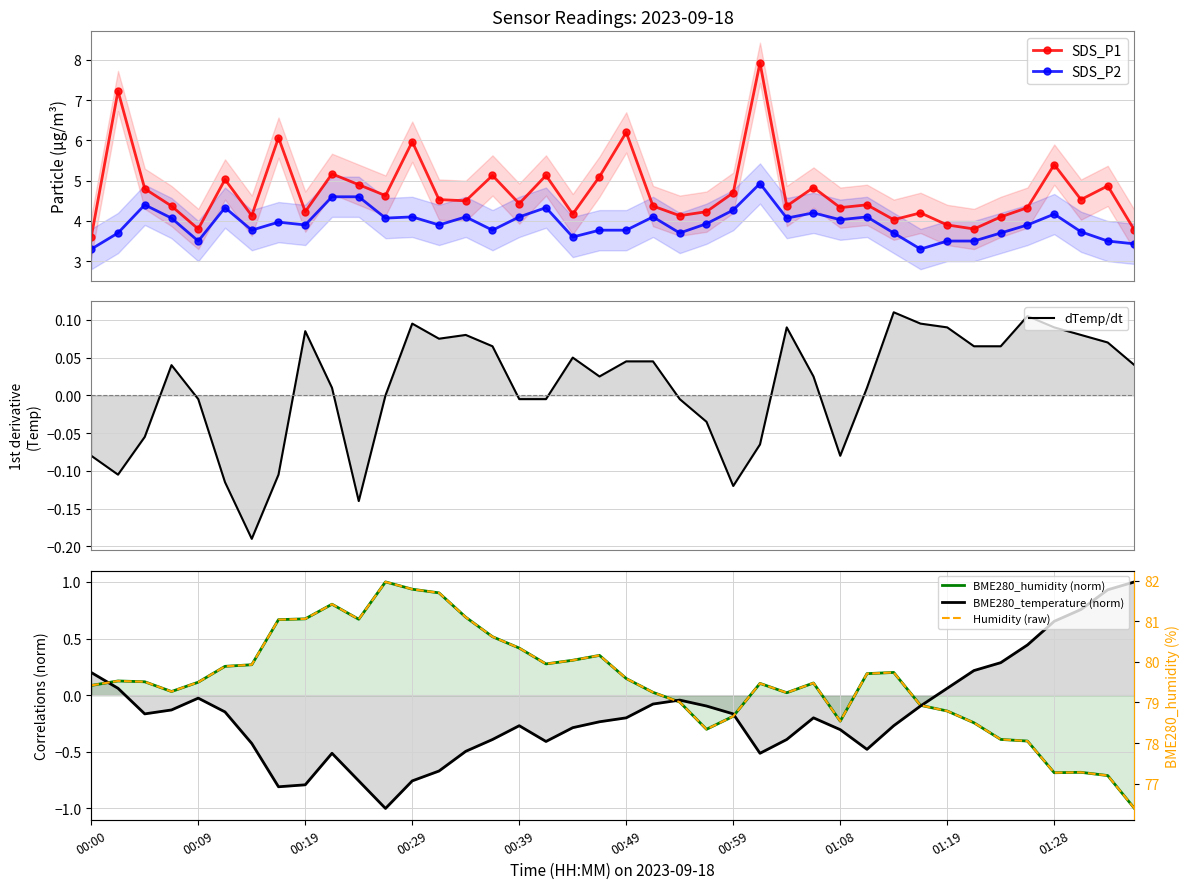

What is the difference between the maximum and minimum values in the Humidity (raw) series?

5.6